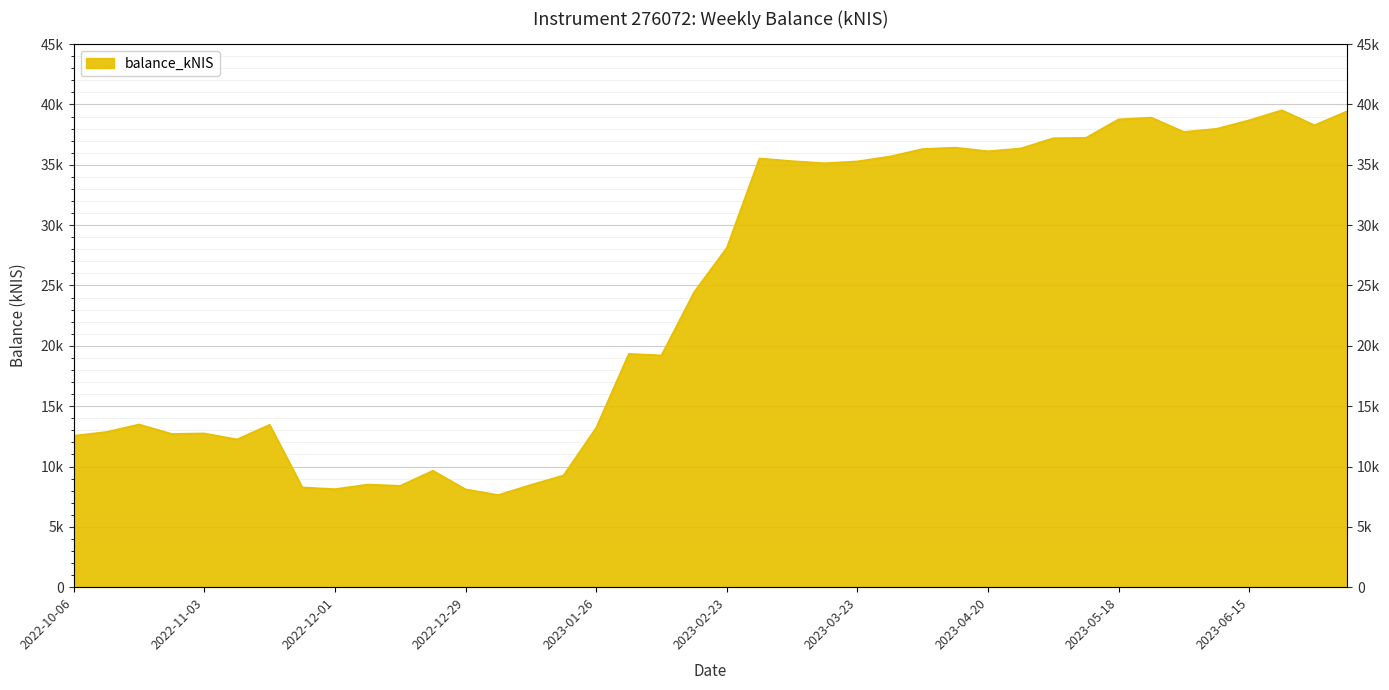

At which label is the value closest to 23580?

2023-02-16